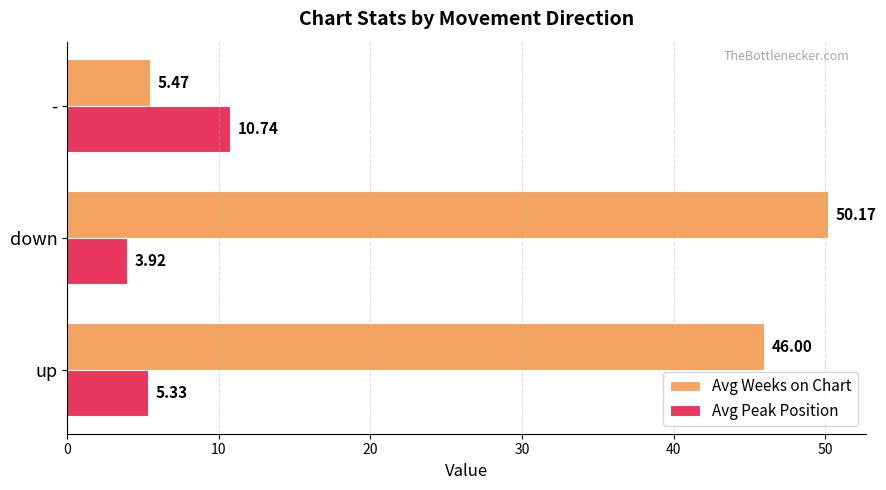

At how many categories does at least one series exceed 35?

2